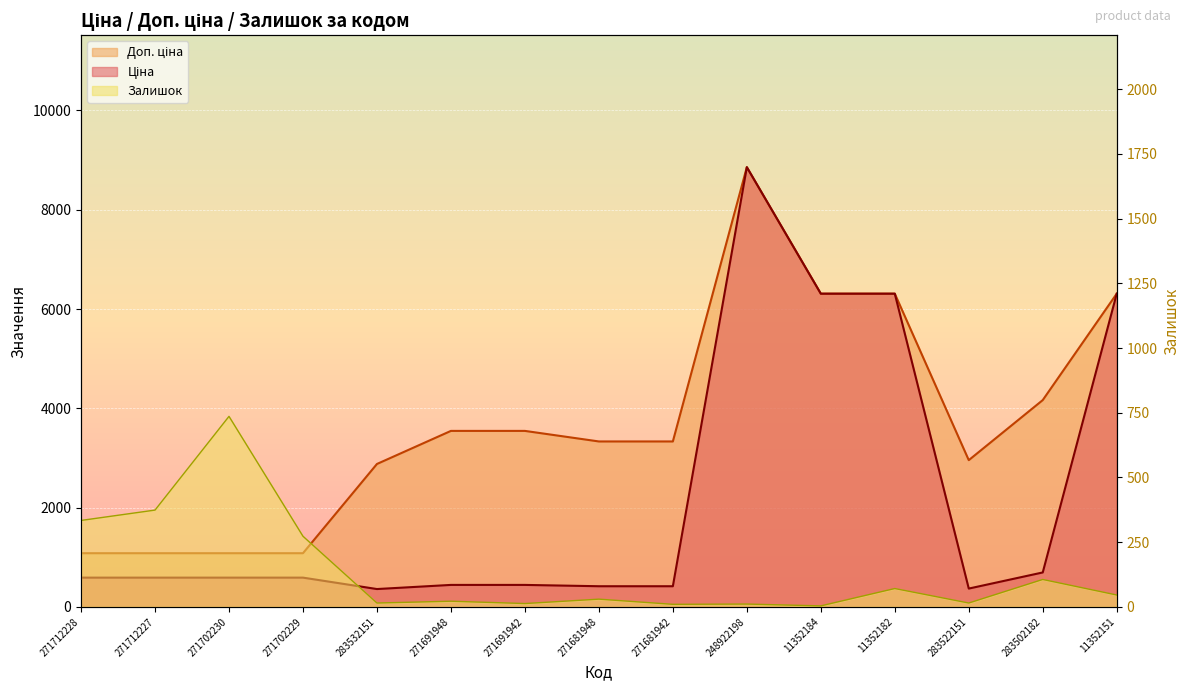

The Залишок series shows 106.0 at 283502182. True or false?

True